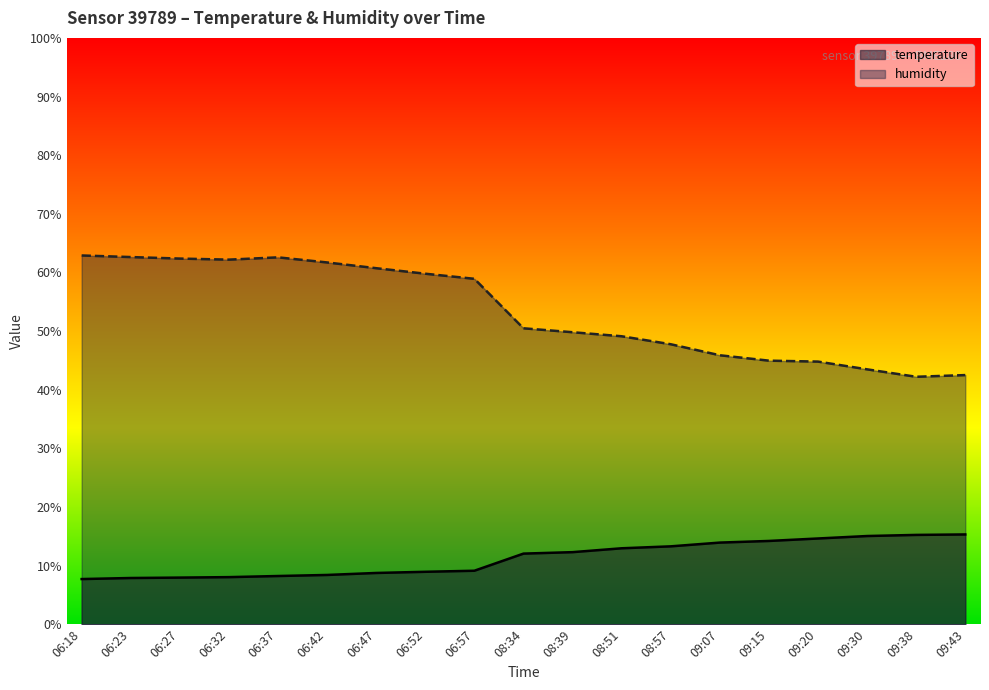

What is the difference between the second highest and second lowest values in the humidity series?

20.1